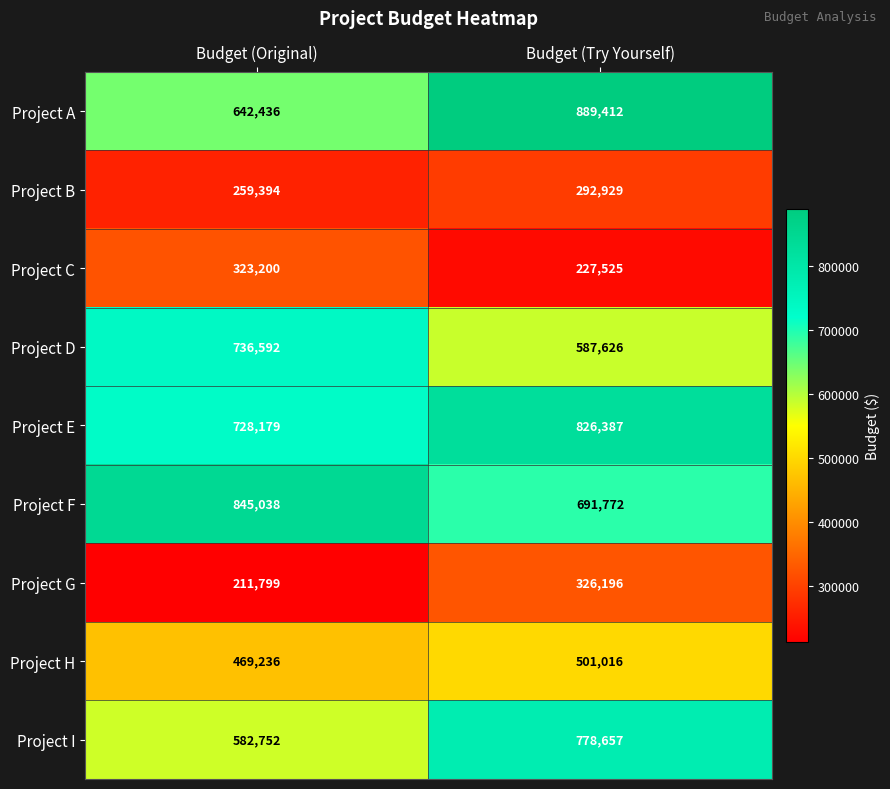

Which series has the widest spread of values?

Project A